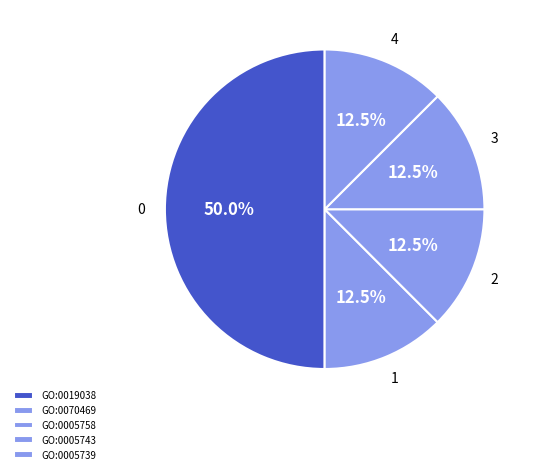

Is GO:0019038 the majority of the pie?

No